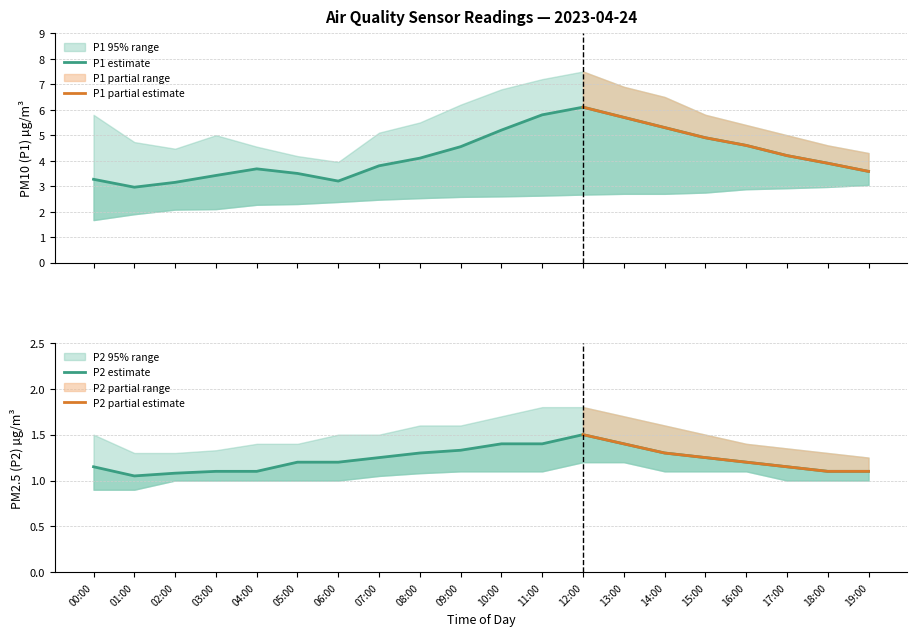

True or false: P2_lower has a value of 1.1 at 16:00.

True